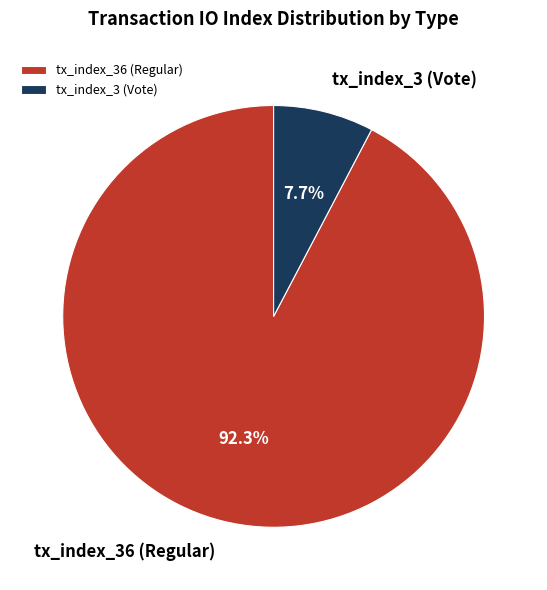

To the nearest percent, what portion does tx_index_3 (Vote) represent?

8%